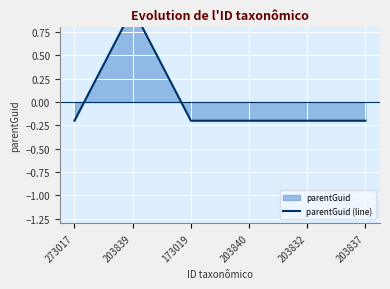

Which has a higher value, 203837 or 273017?

203837